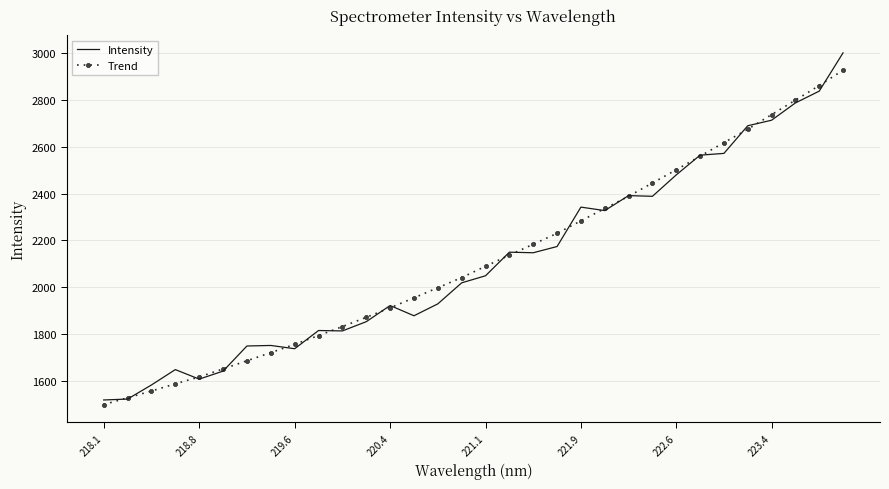

Rank the series by their maximum value, from highest to lowest.

Intensity, Trend